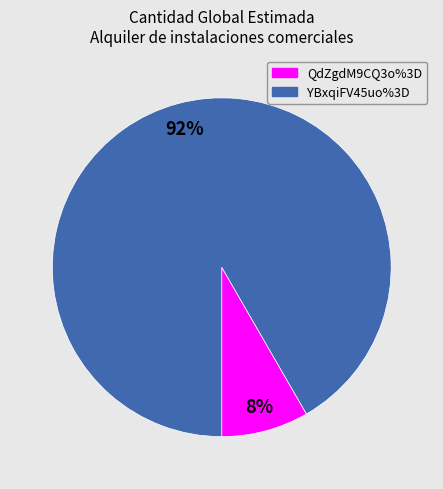

Rank the categories by value from highest to lowest.

YBxqiFV45uo%3D, QdZgdM9CQ3o%3D